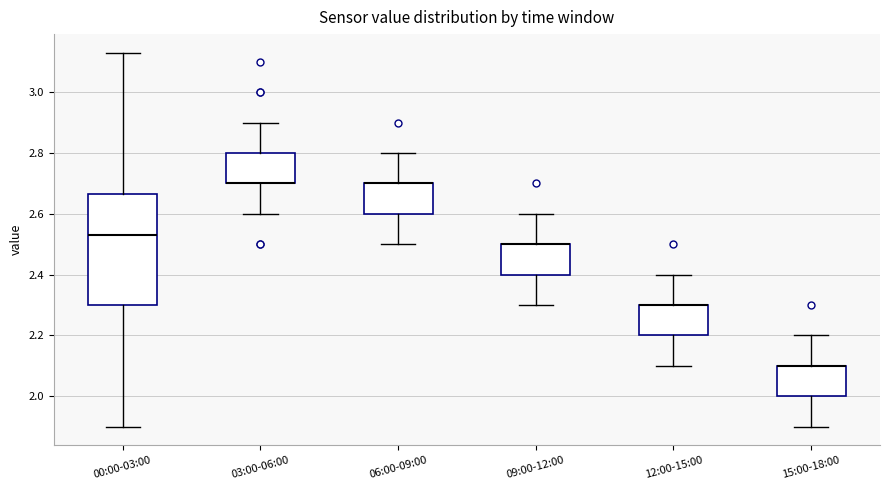

Where is the lower edge of the box for 06:00-09:00 on the y-axis? The values are not printed on the chart, so give them approximately, as read against the axis.

2.60